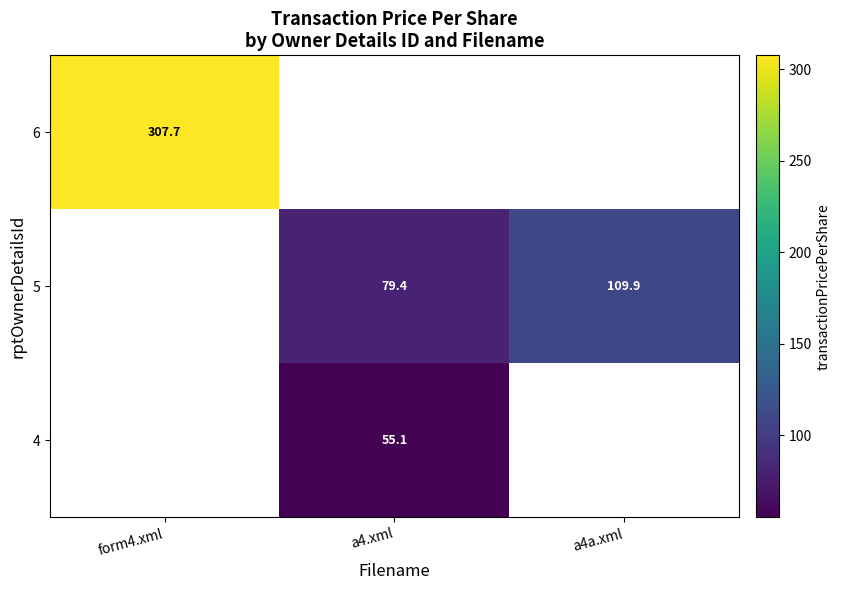

Rank the series by their maximum value, from highest to lowest.

6, 5, 4